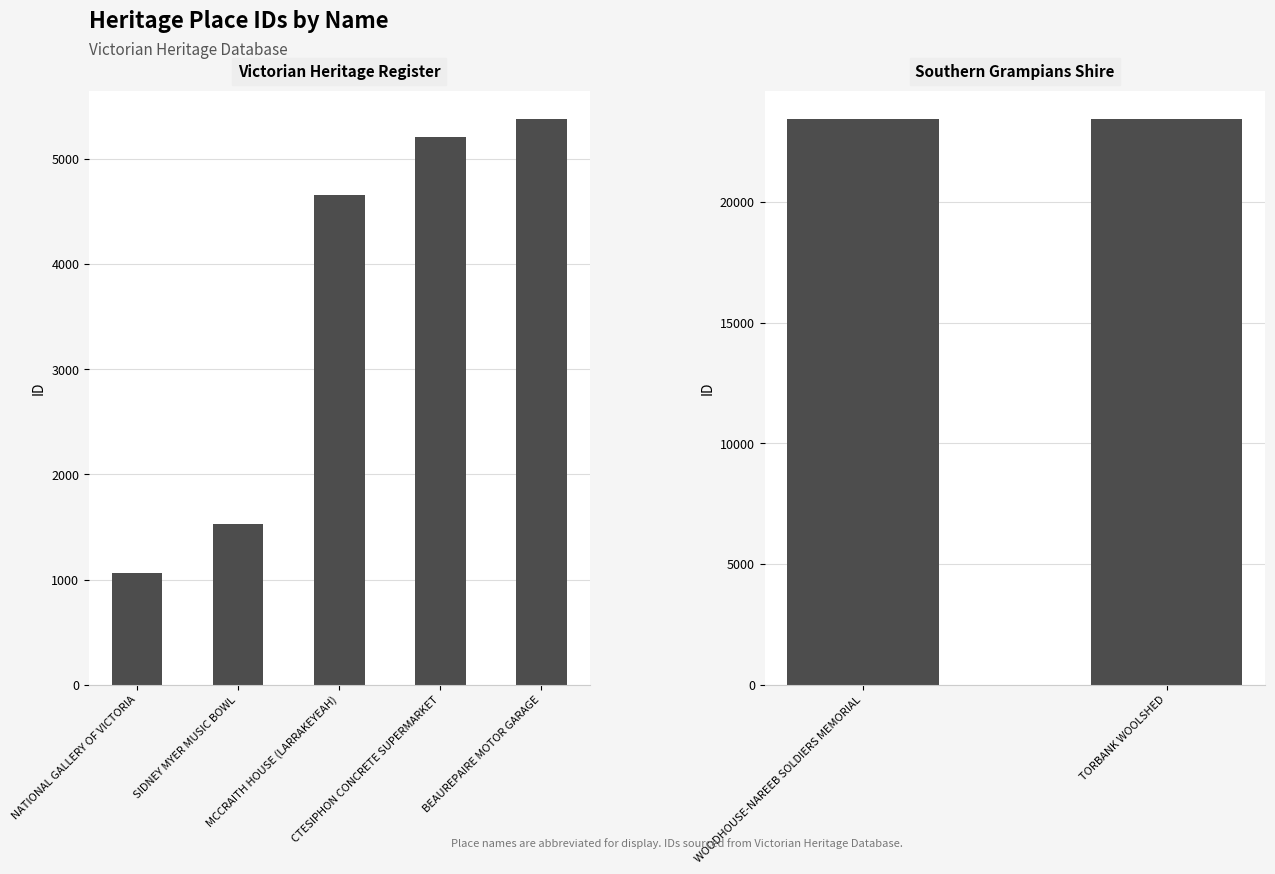

Does the chart contain any negative values?

No